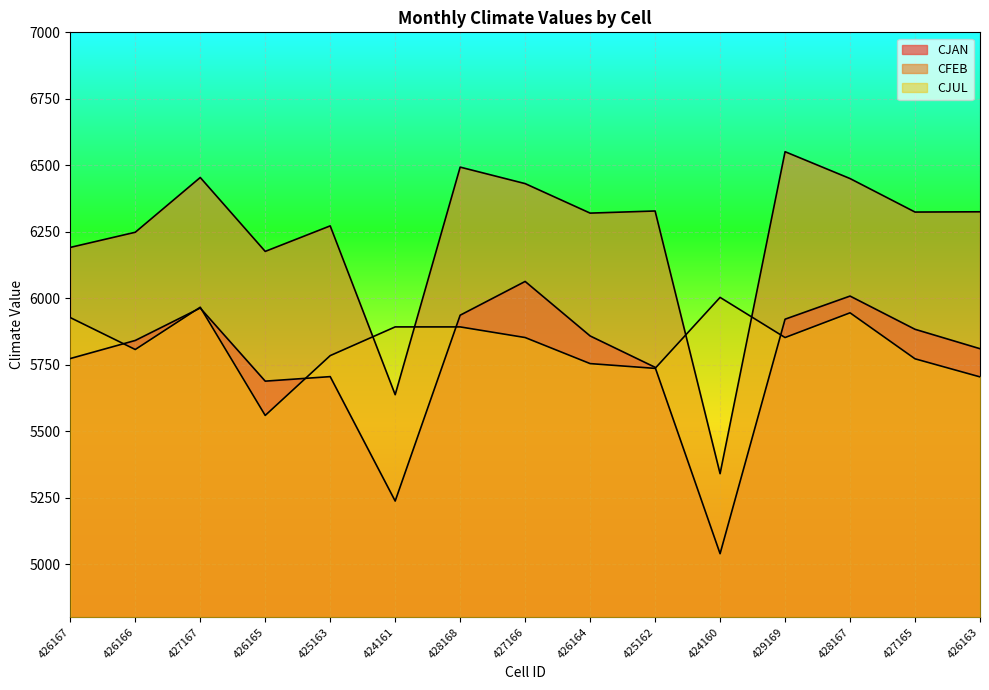

At which category does the chart reach its peak across all series?

429169